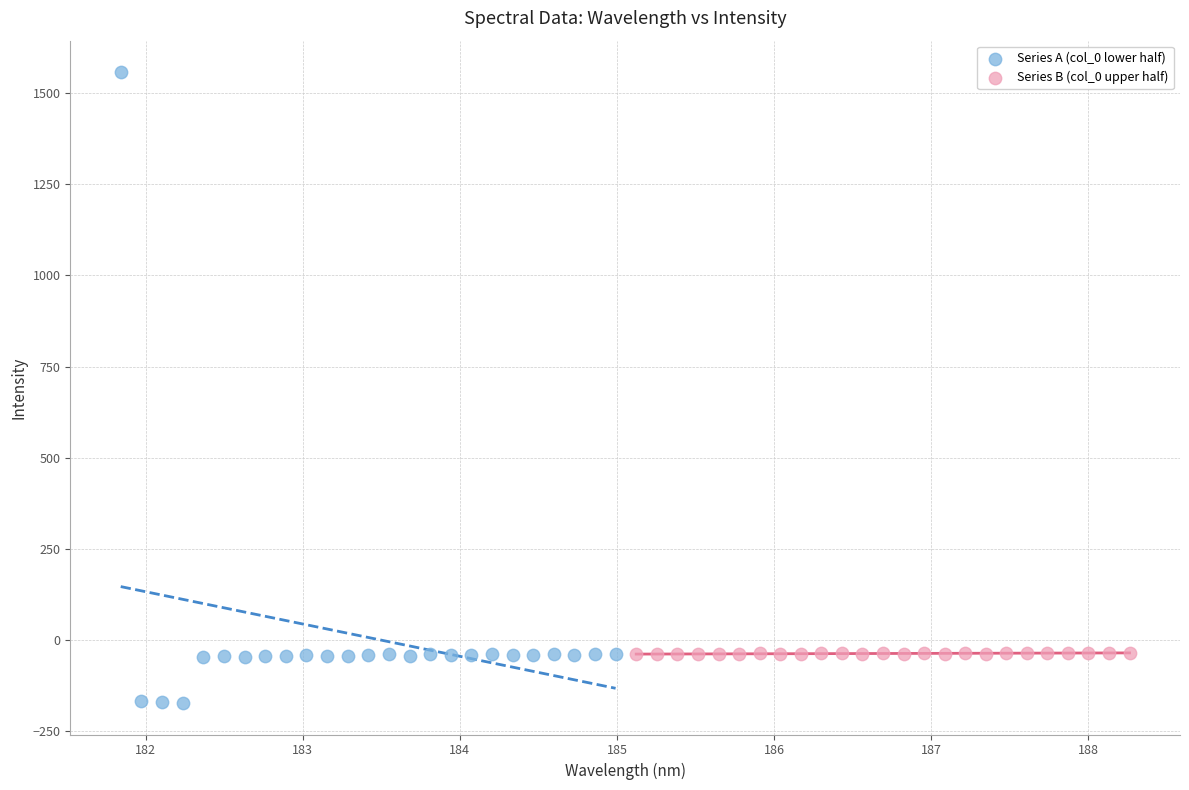

Which series contains the highest Y value?

Series A (col_0 lower half)